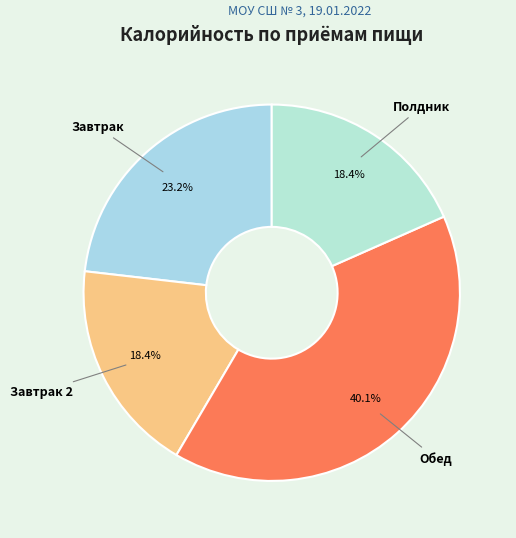

How many slices are in this pie chart?

4